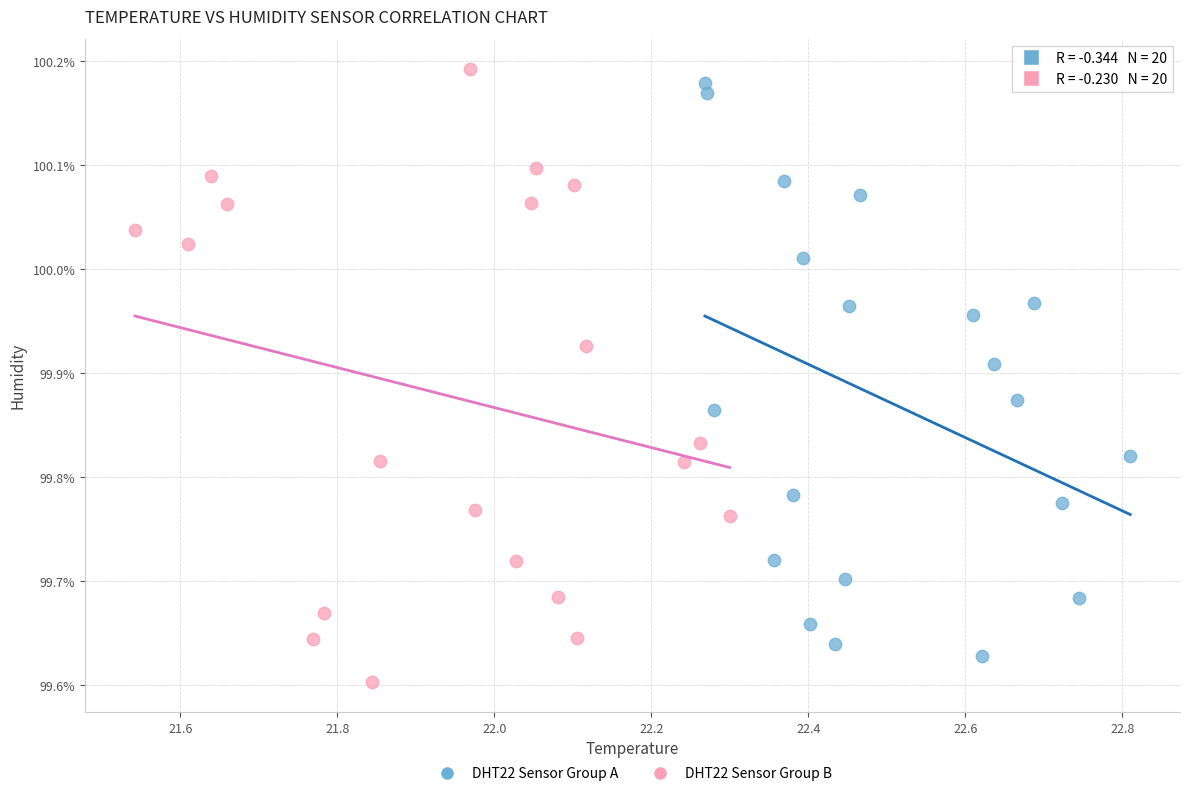

Which series has the widest spread of Y values?

DHT22 Sensor Group B